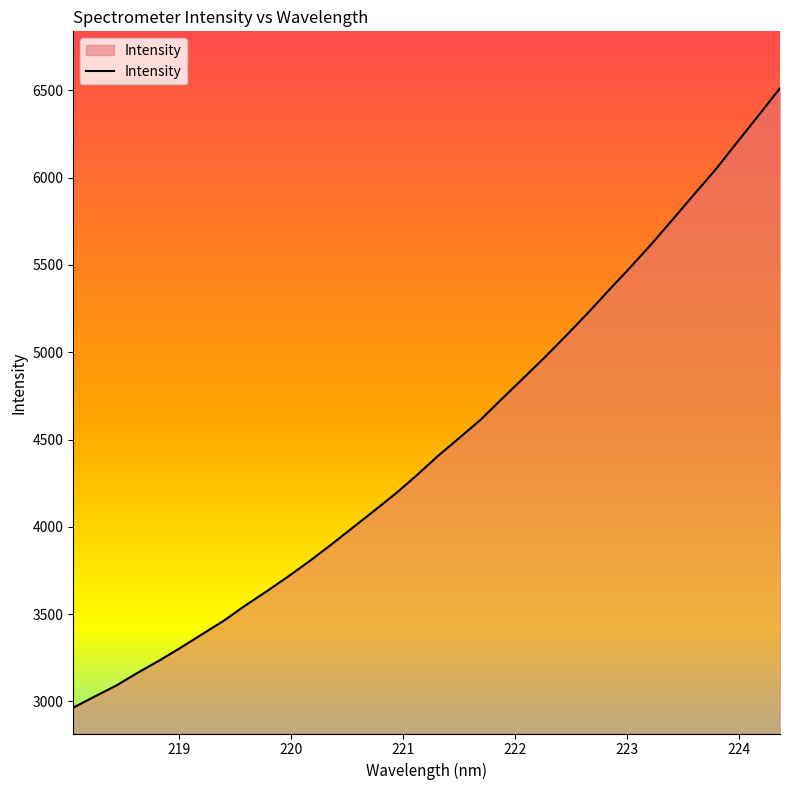

What is the smallest value displayed?

2964.1